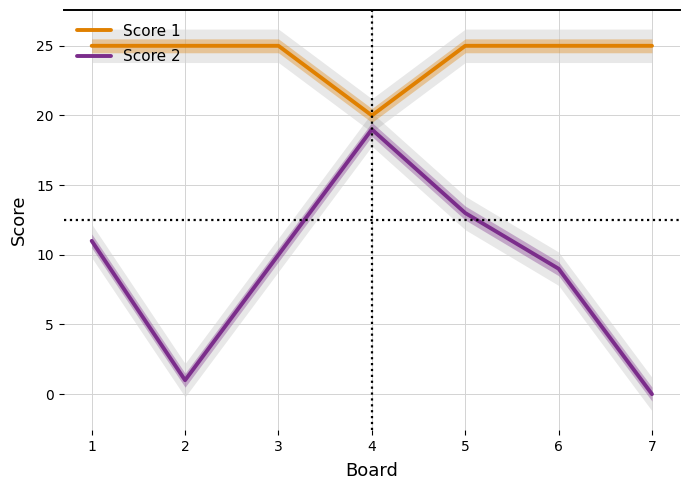

At which label does Score 2 reach its minimum?

7